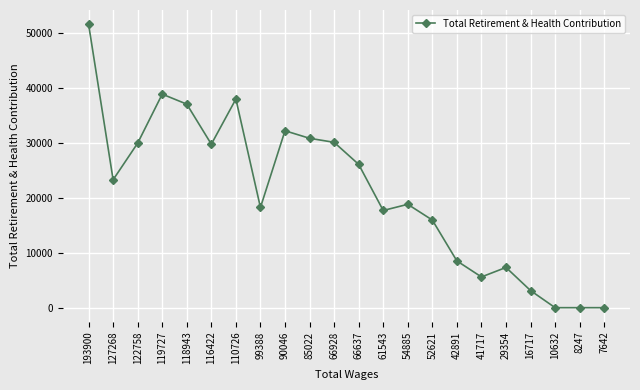

Count the number of categories in the chart.

22